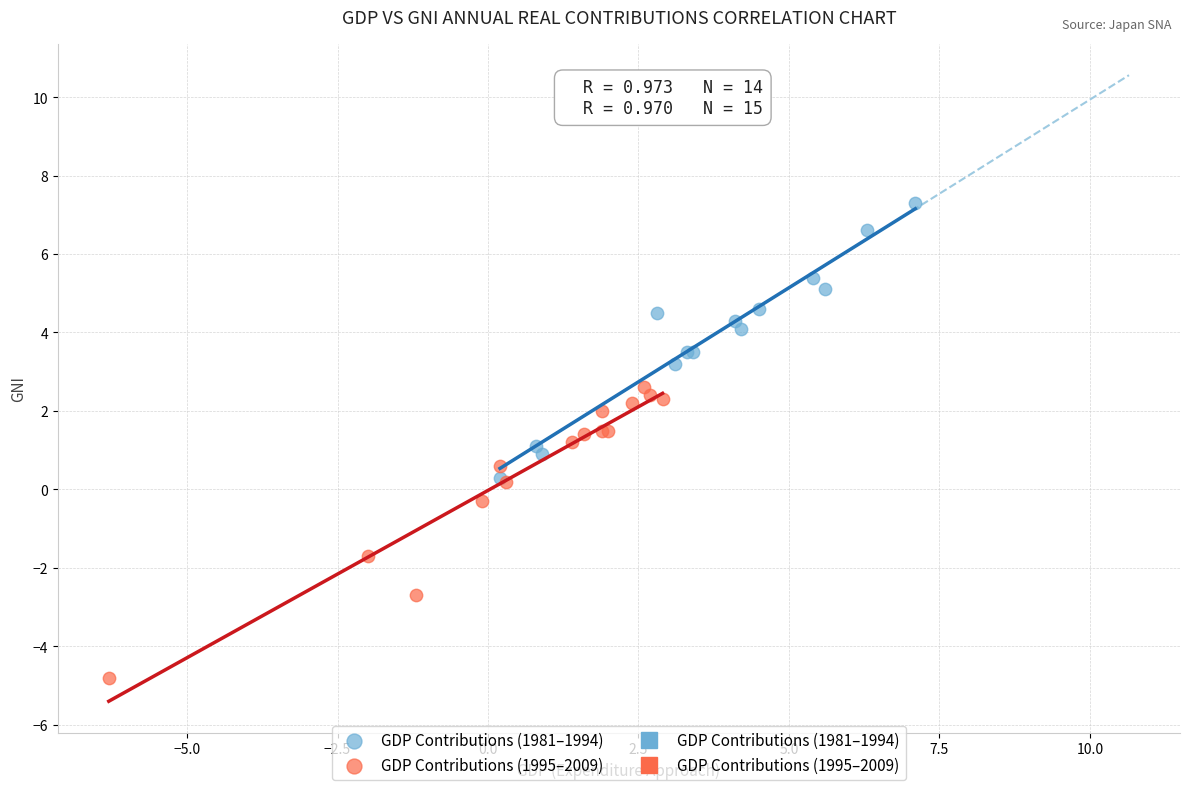

Which series reaches the minimum Y coordinate?

GDP Contributions (1995–2009)